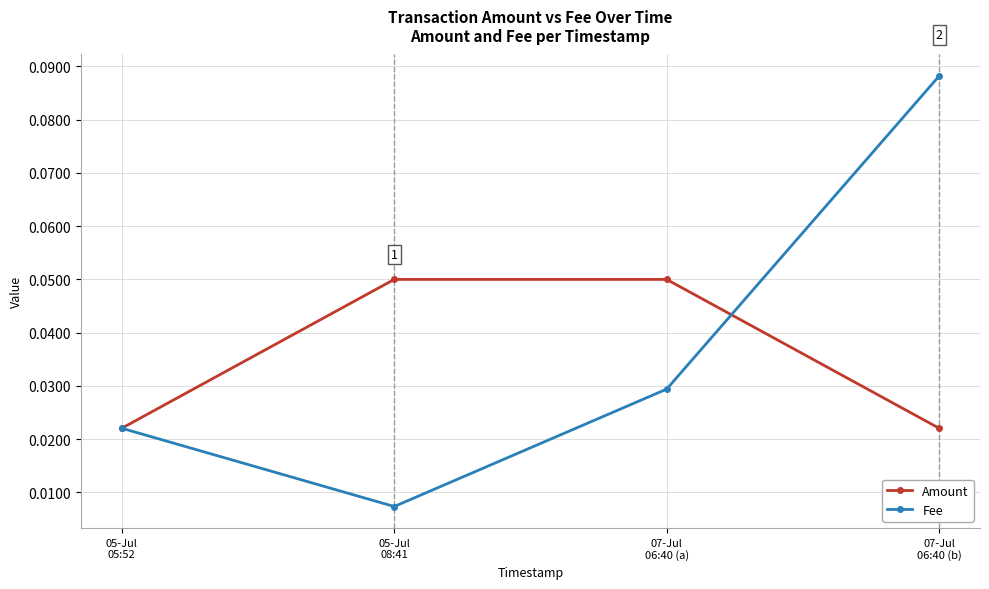

Which series has the widest spread of values?

Fee